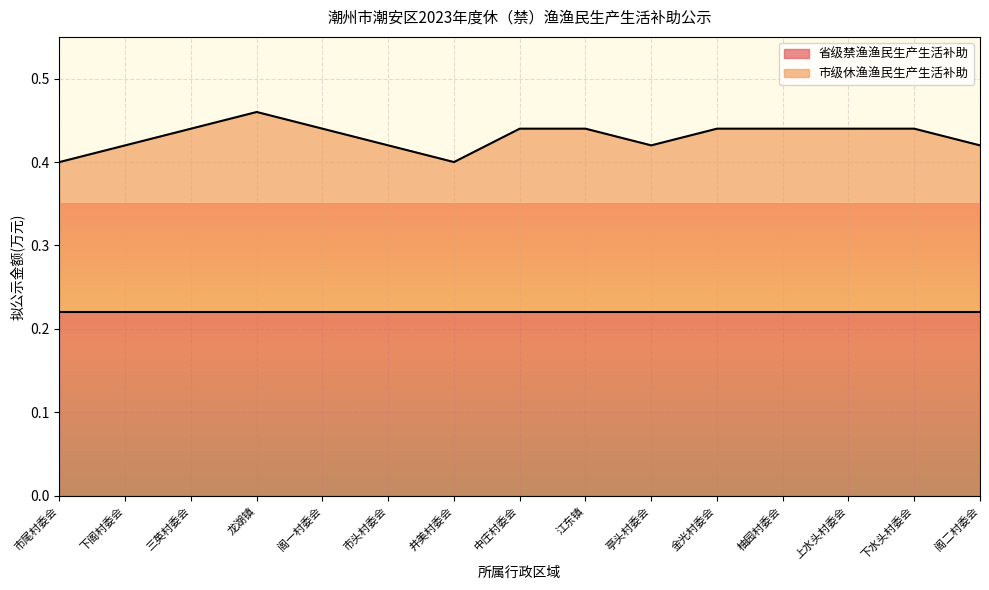

True or false: there are more than 0 points higher than both neighbors.

True